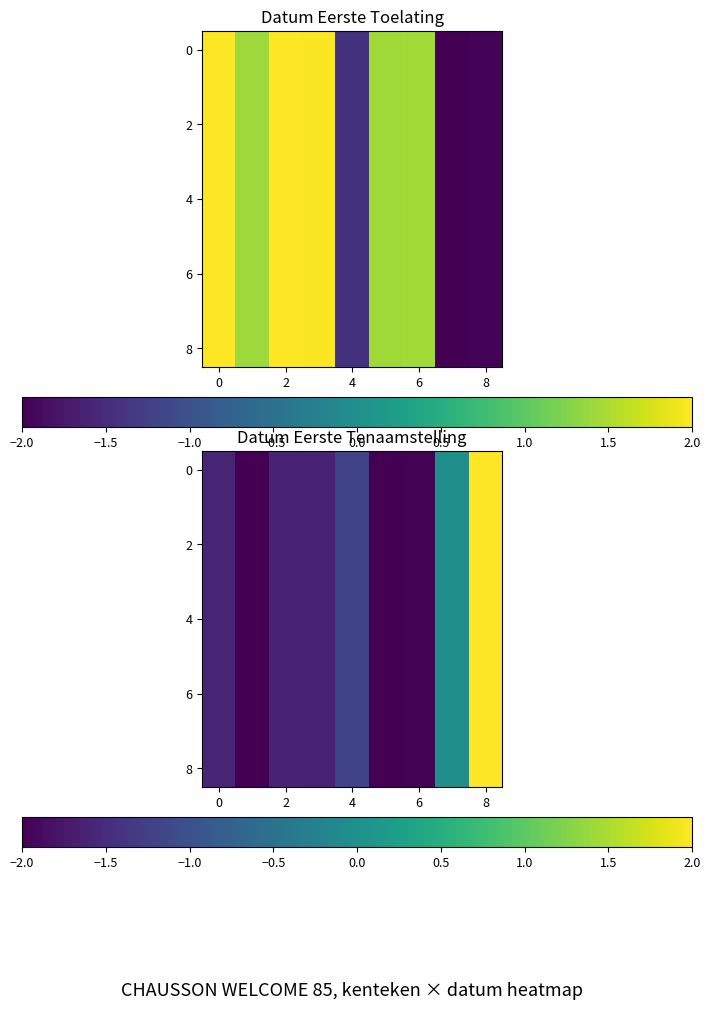

At which category does the chart reach its peak across all series?

8